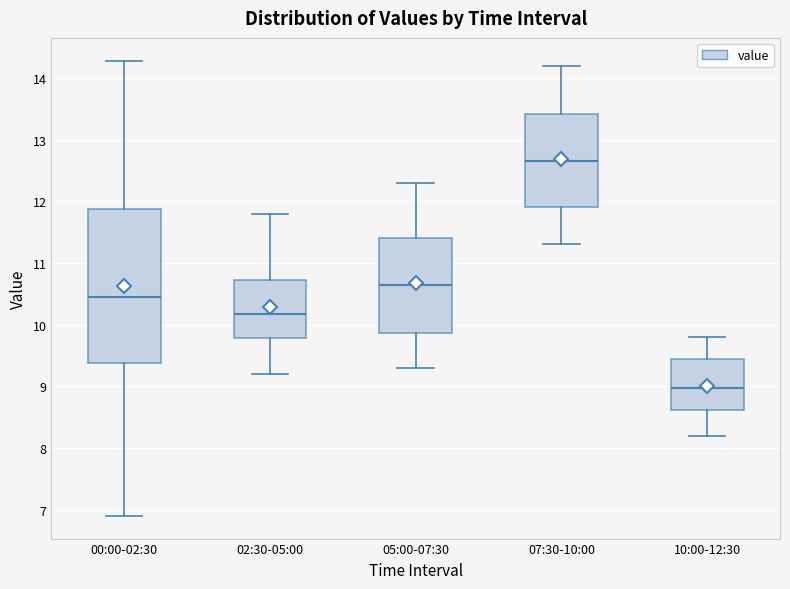

Which box is the tallest, from its lower edge to its upper edge?

00:00-02:30